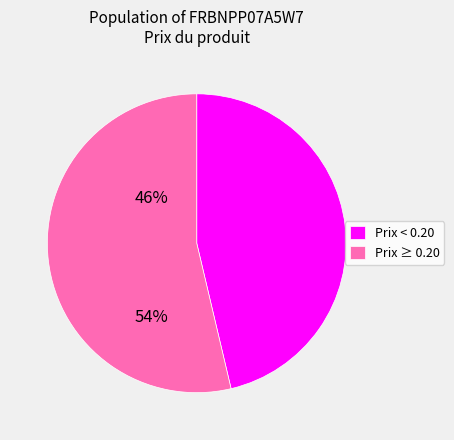

How many segments does this pie chart have?

2